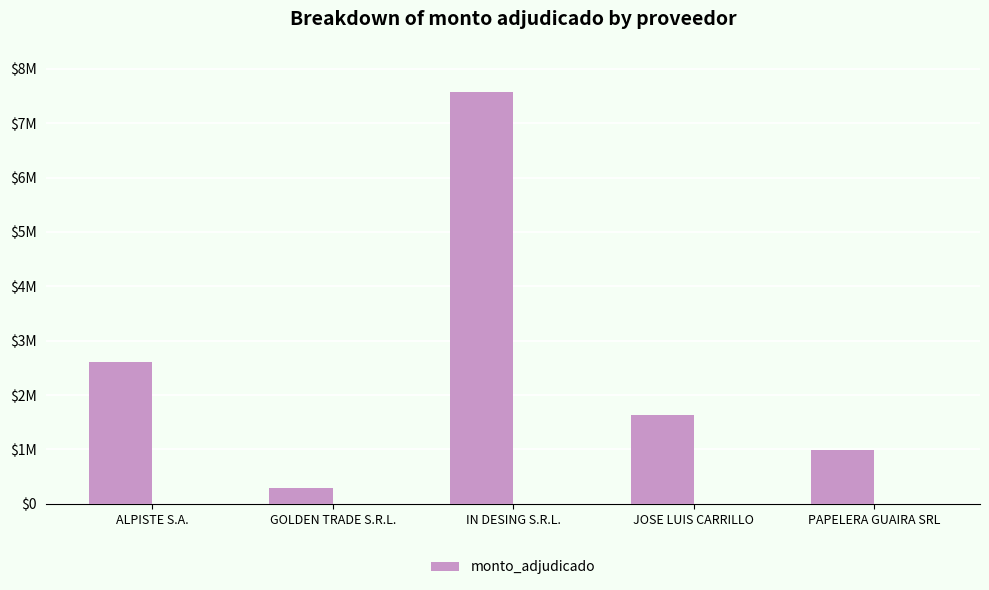

What is the change in value from IN DESING S.R.L. to JOSE LUIS CARRILLO?

-5941000